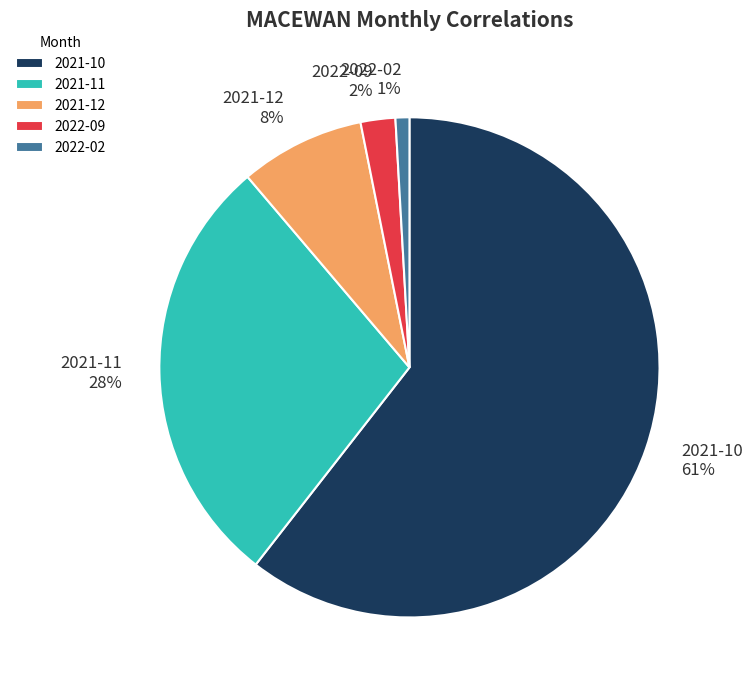

Count the number of slices in the pie.

5